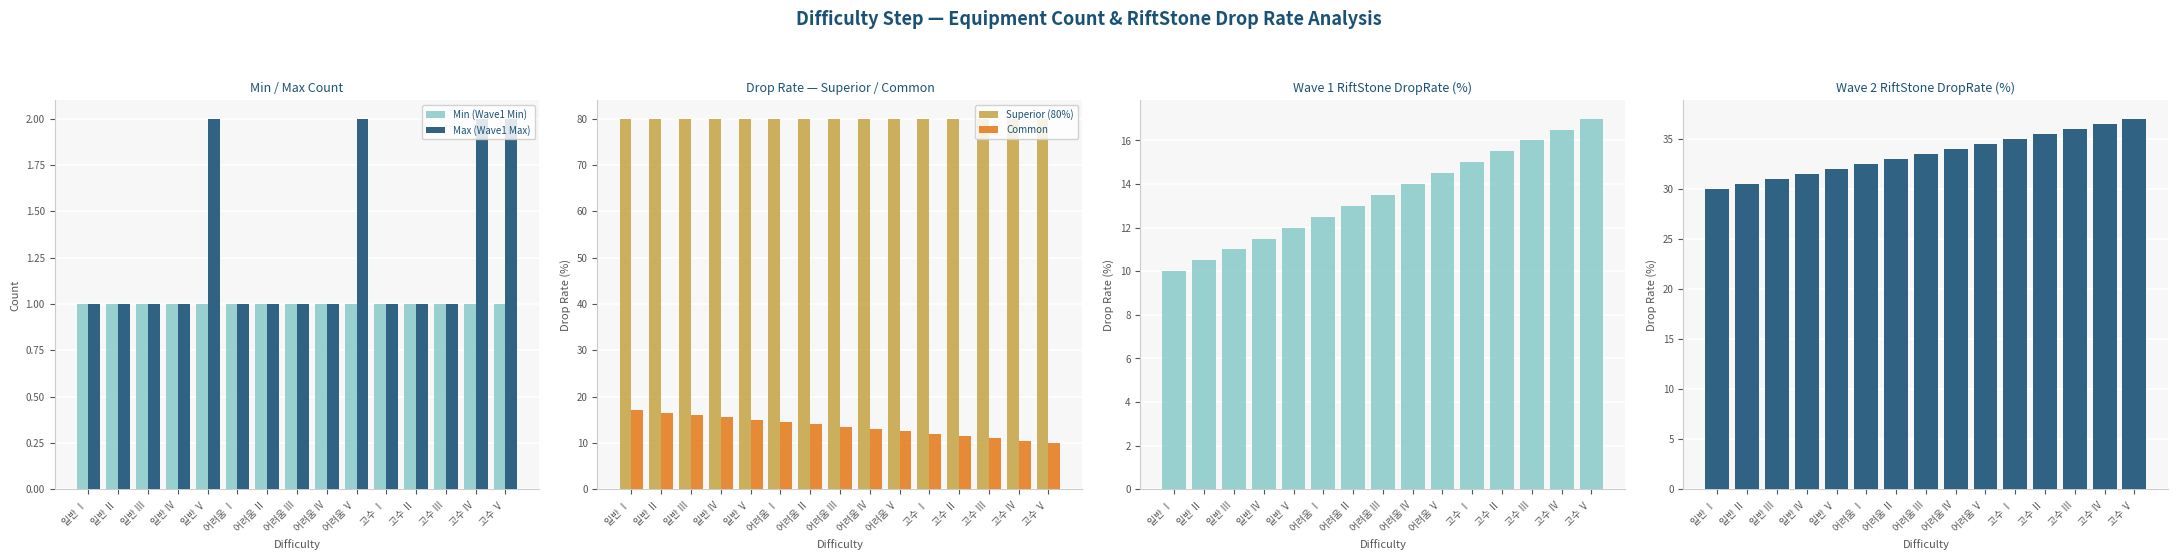

What is the spread (max minus min) of values at 어려움 Ⅲ?

79.0